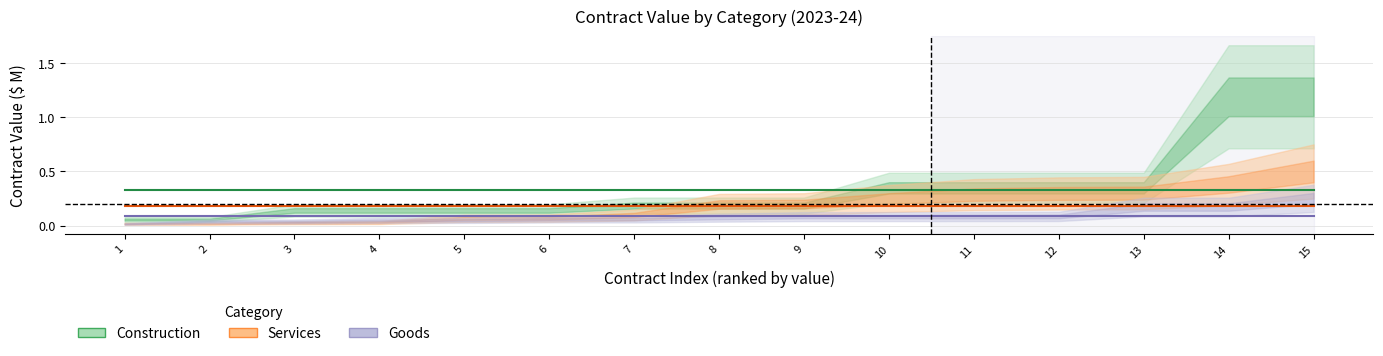

What is the value of the Services point at the 9th from the left?

0.2